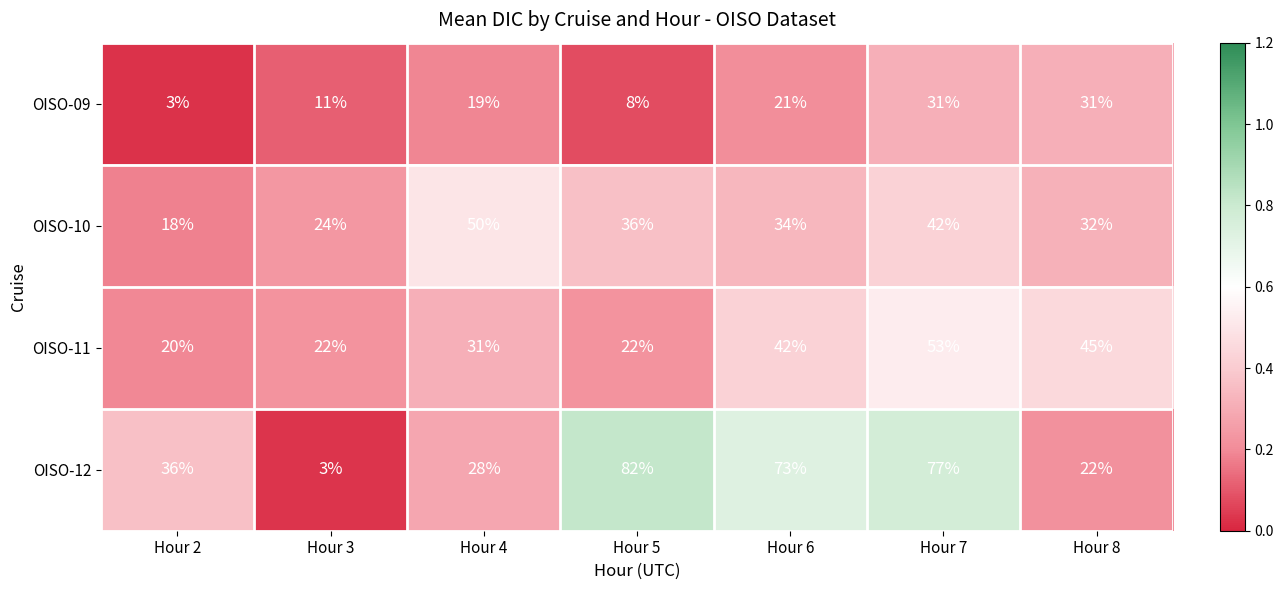

Between Hour 2 and Hour 4, which series saw the biggest shift?

OISO-10